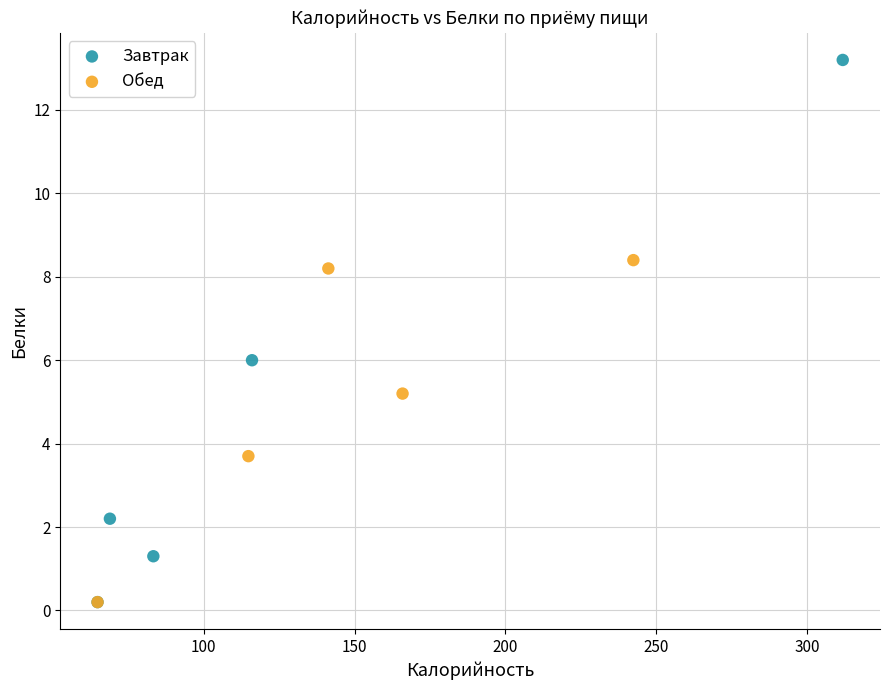

Which series has the largest Y range (max minus min)?

Завтрак